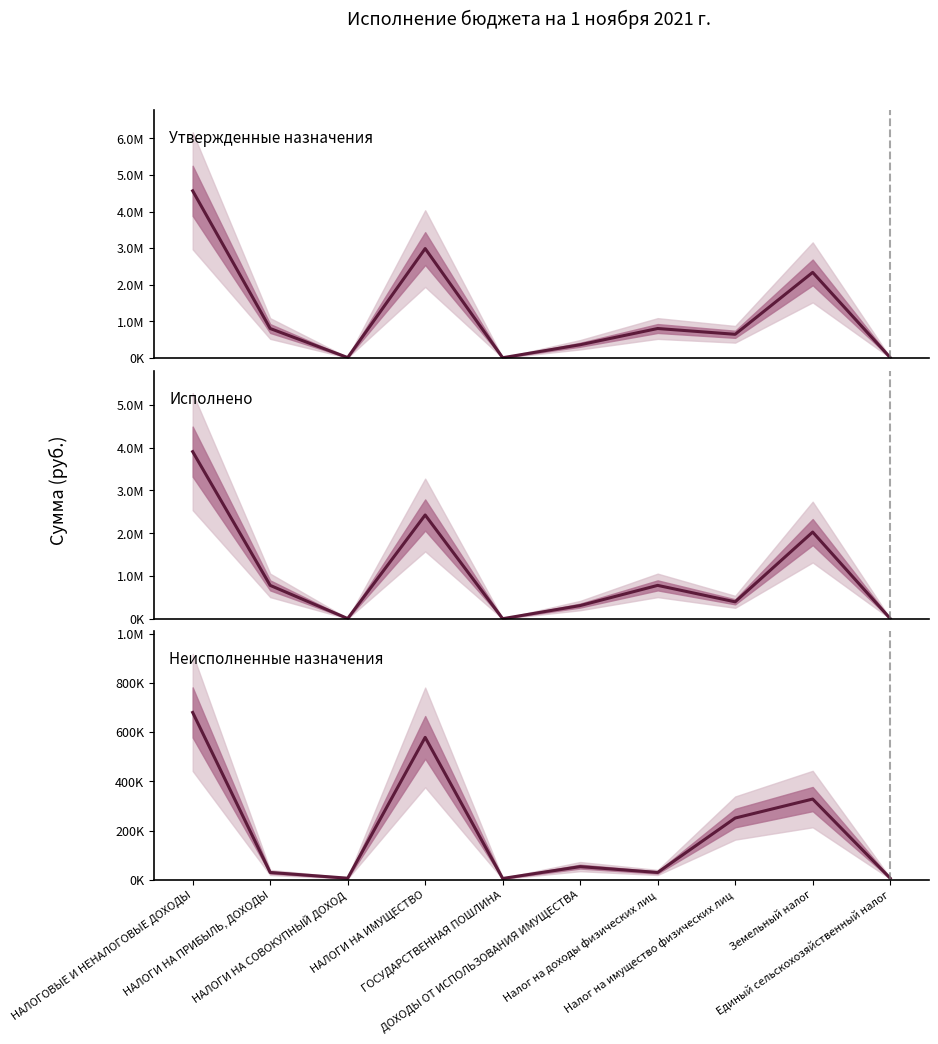

True or false: Неисполненные назначения has a value of 53294.9 at ДОХОДЫ ОТ ИСПОЛЬЗОВАНИЯ ИМУЩЕСТВА.

True